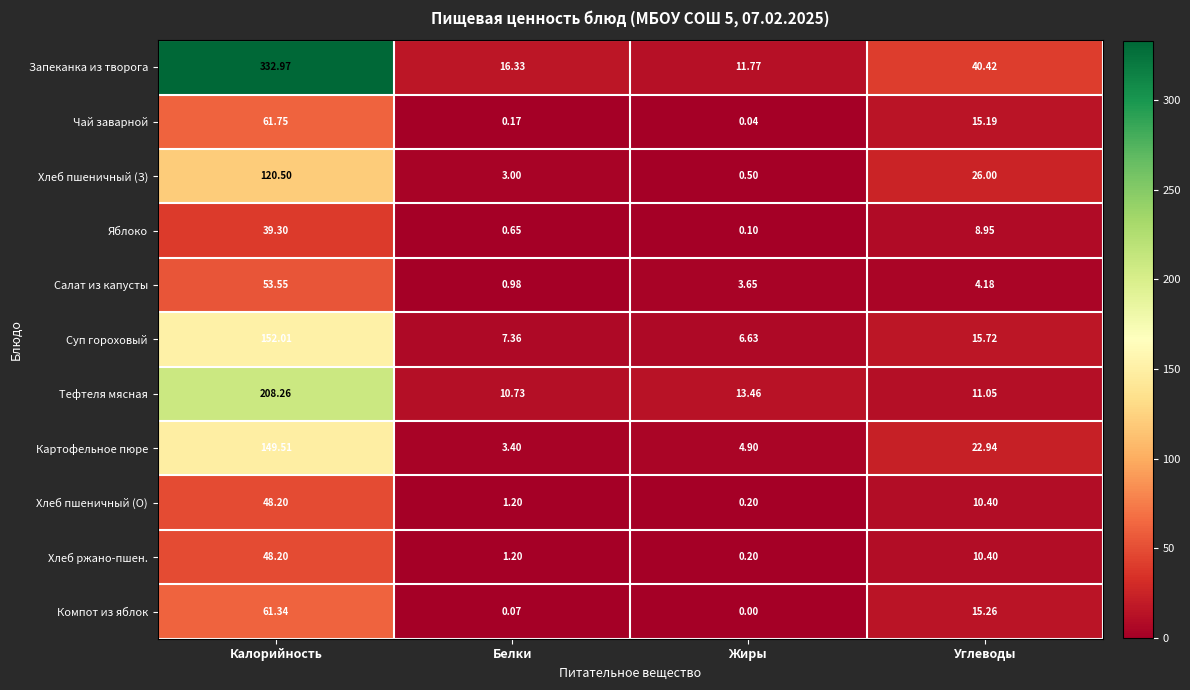

List the labels in order of Яблоко value, smallest first.

Жиры, Белки, Углеводы, Калорийность